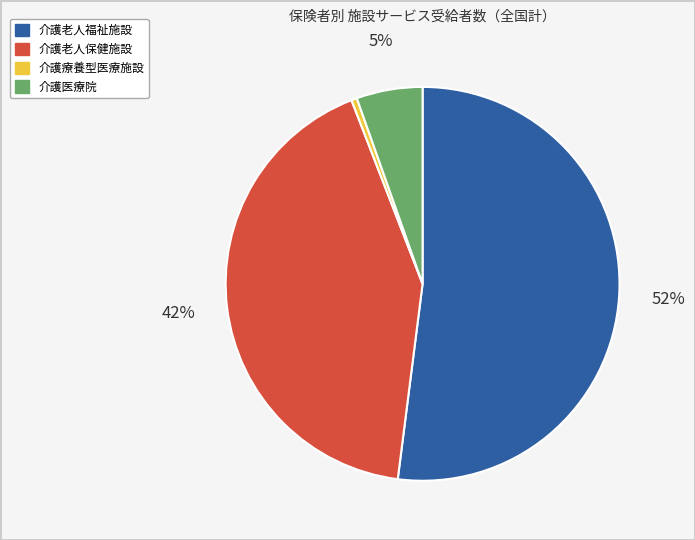

What is the largest slice in the pie chart?

介護老人福祉施設